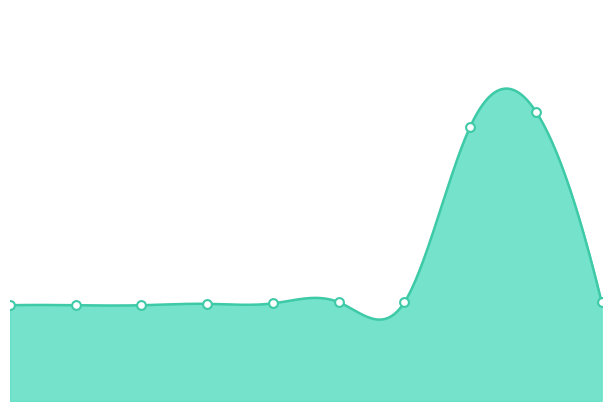

What is the change in value from 6 to 7?

+1497